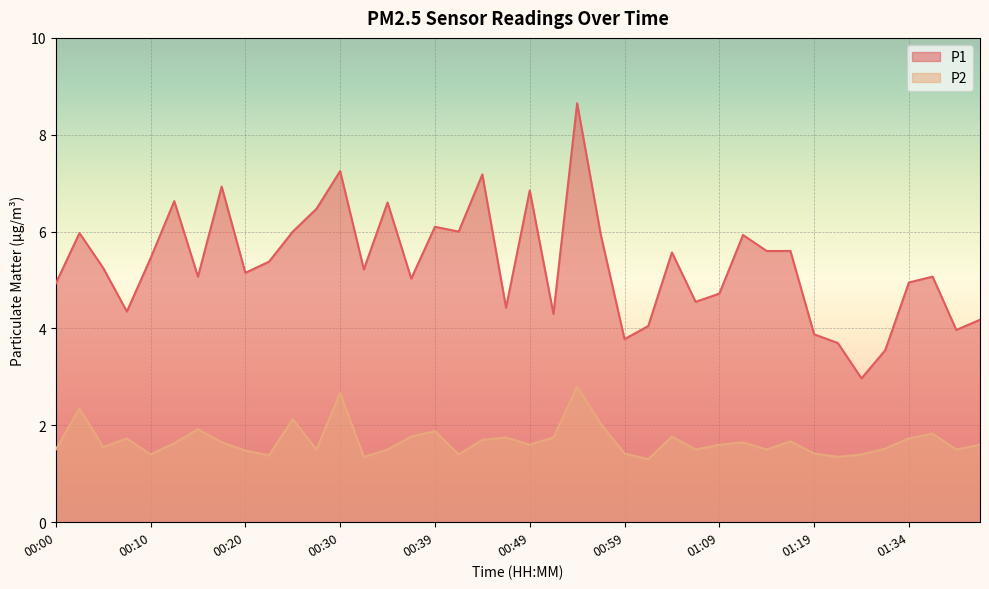

What position from the right is 00:05?

38